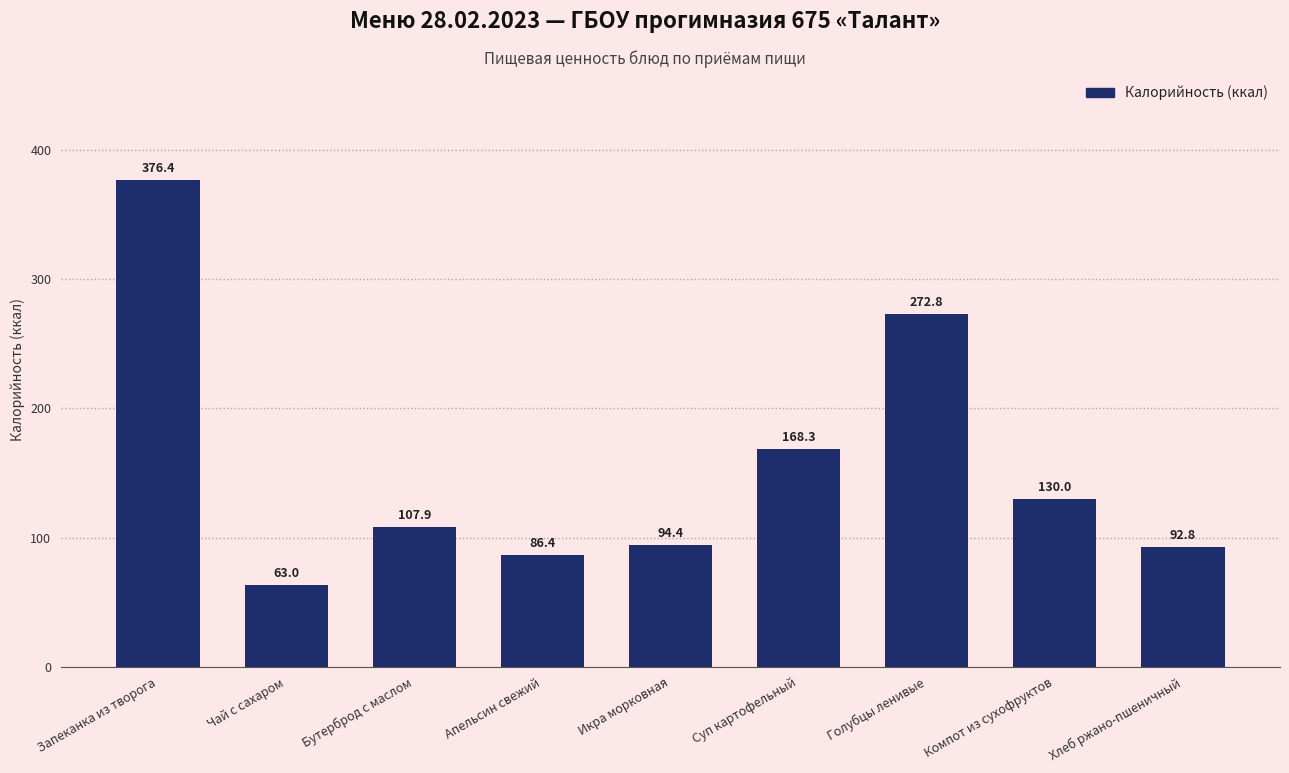

Count the number of values greater than 107.

5